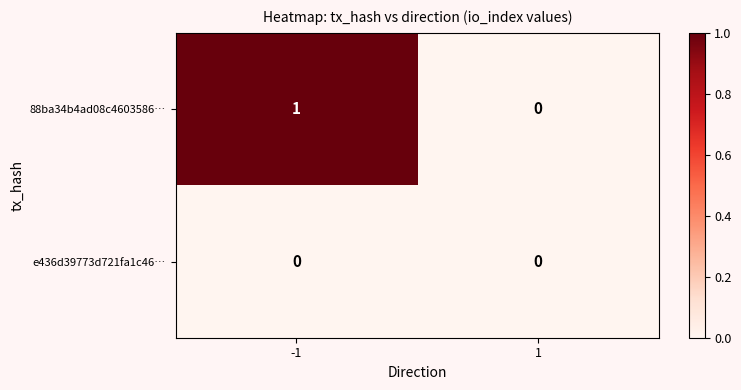

Is it true that 88ba34b4ad08c4603586… equals -1 at 1?

False